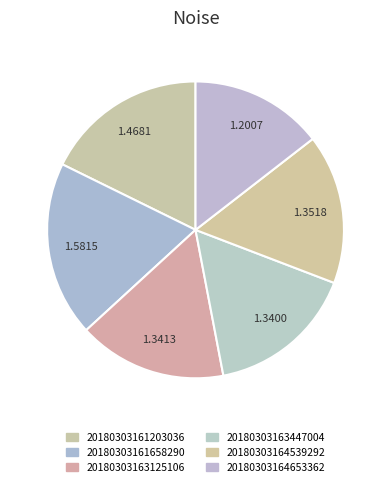

To the nearest percent, what portion does 20180303161203036 represent?

18%